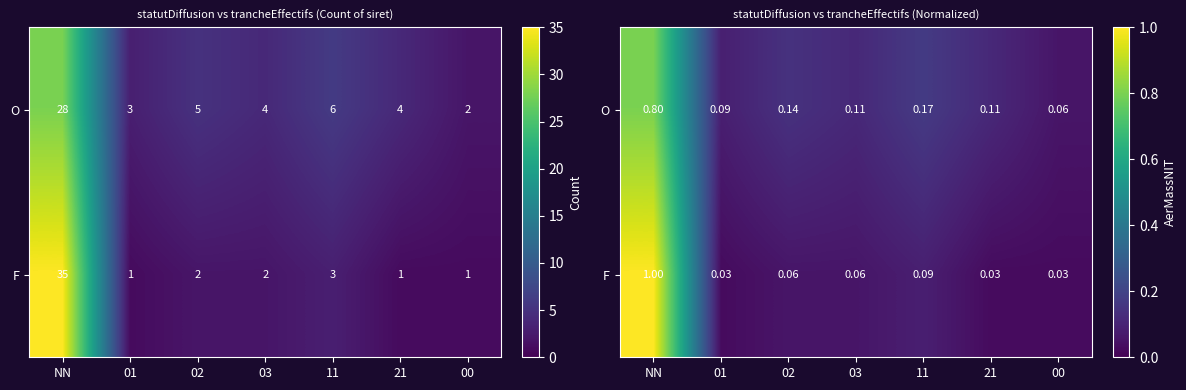

The O series shows 0.1 at 01. True or false?

True